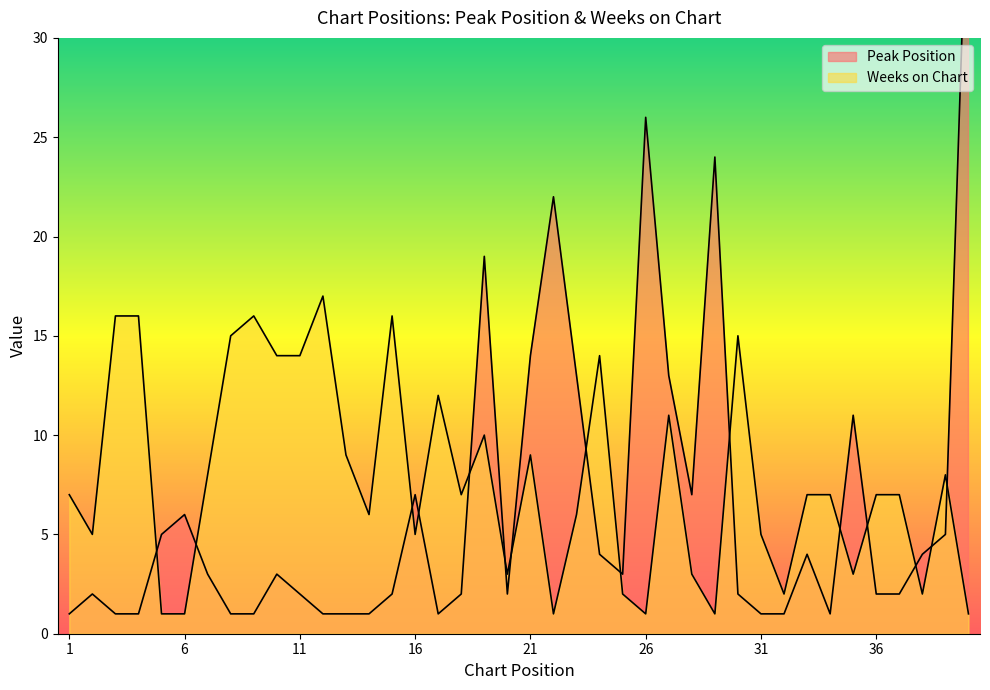

In Peak Position, how many points are higher than both neighbors (excluding endpoints)?

10